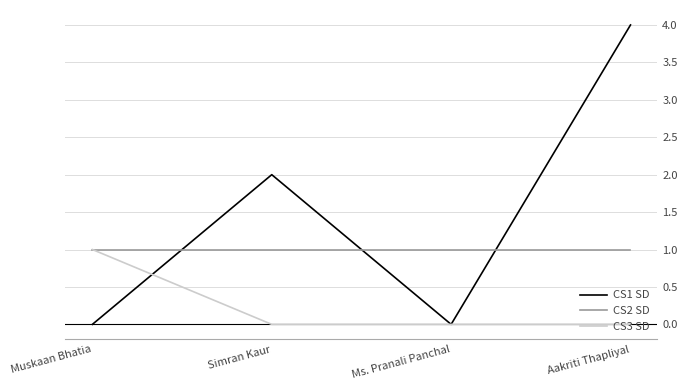

What position from the left is Muskaan Bhatia?

1